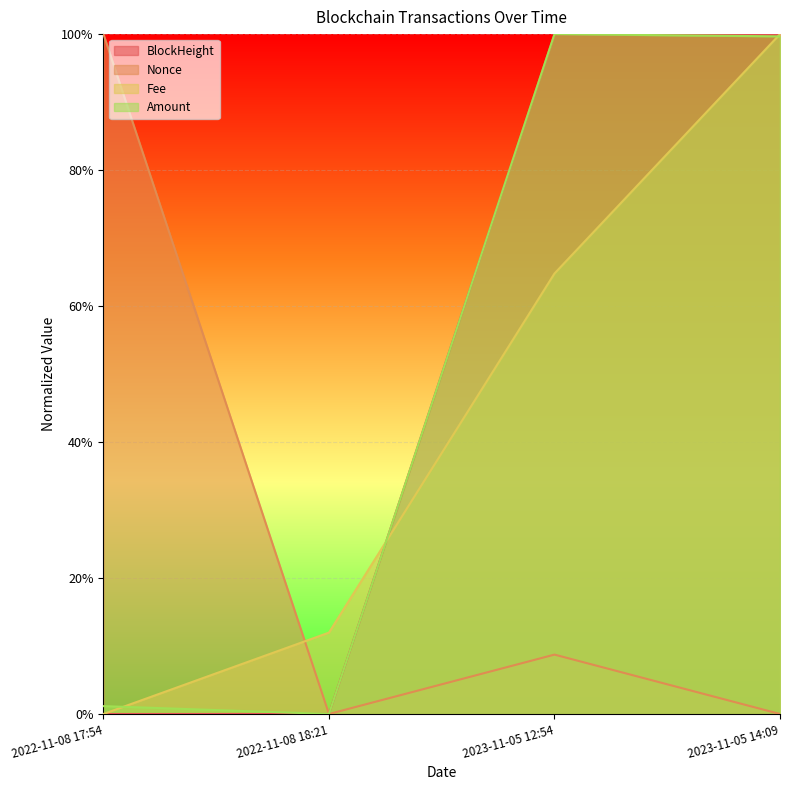

At how many categories does at least one series exceed 0?

4